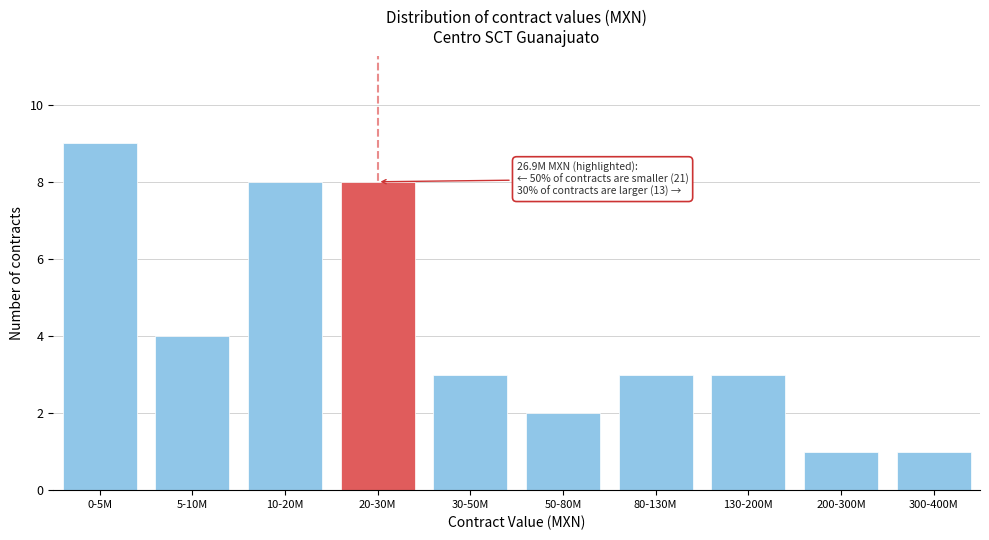

Reading left to right, transcribe all the data shown in this chart.

0-5M=9	5-10M=4	10-20M=8	20-30M=8	30-50M=3	50-80M=2	80-130M=3	130-200M=3	200-300M=1	300-400M=1